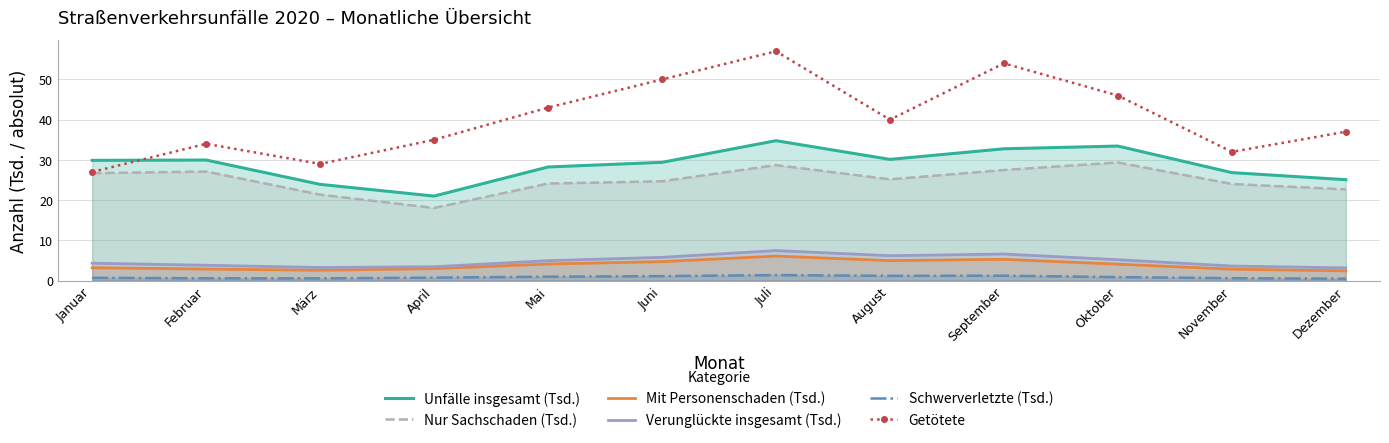

Where is the first local maximum for Unfälle insgesamt (Tsd.)?

Februar